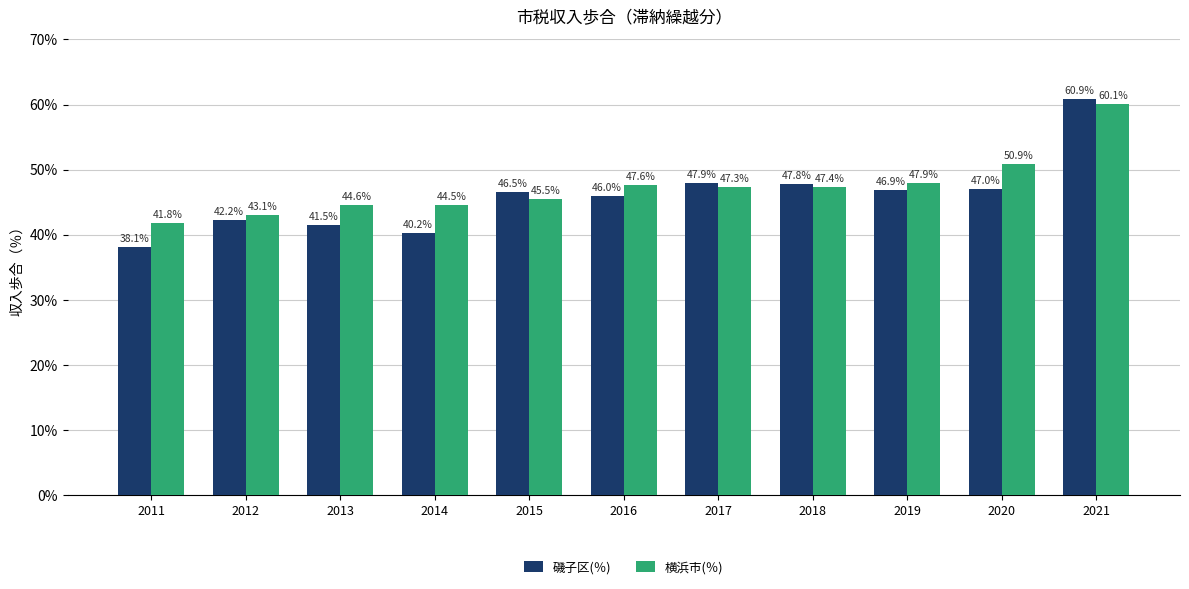

At 2019, list the series in order from smallest to largest.

磯子区(％), 横浜市(％)